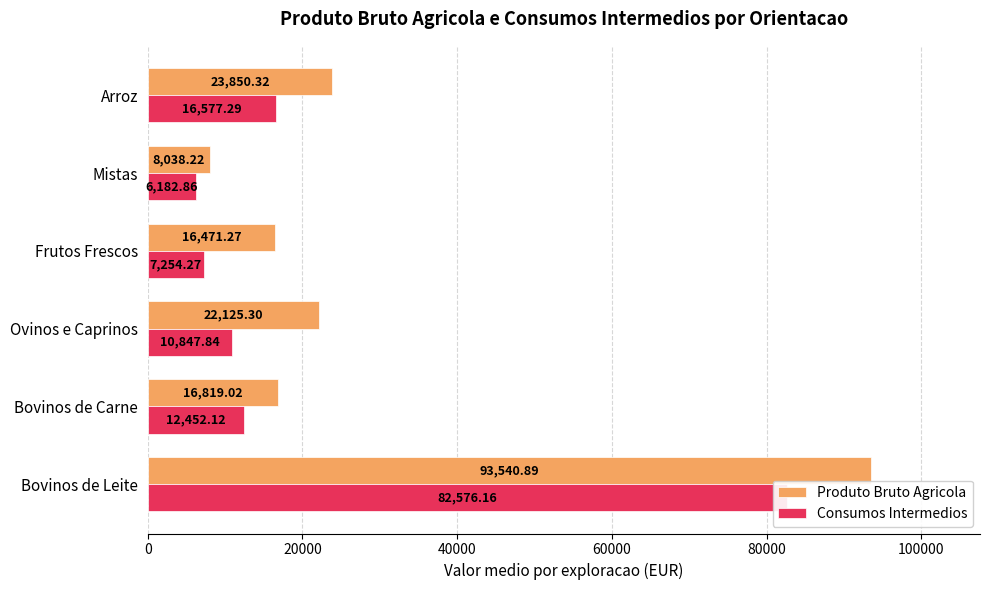

At how many categories does at least one series exceed 31022?

1